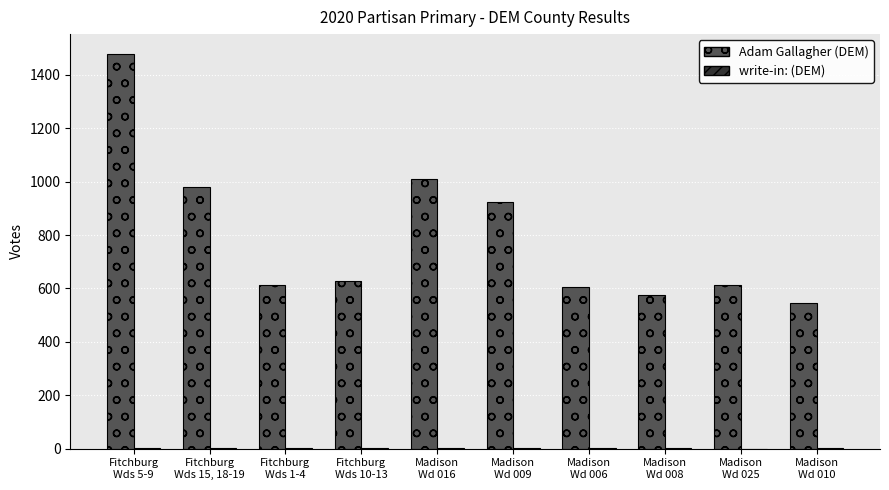

Which series has the largest total across all categories?

Adam Gallagher (DEM)